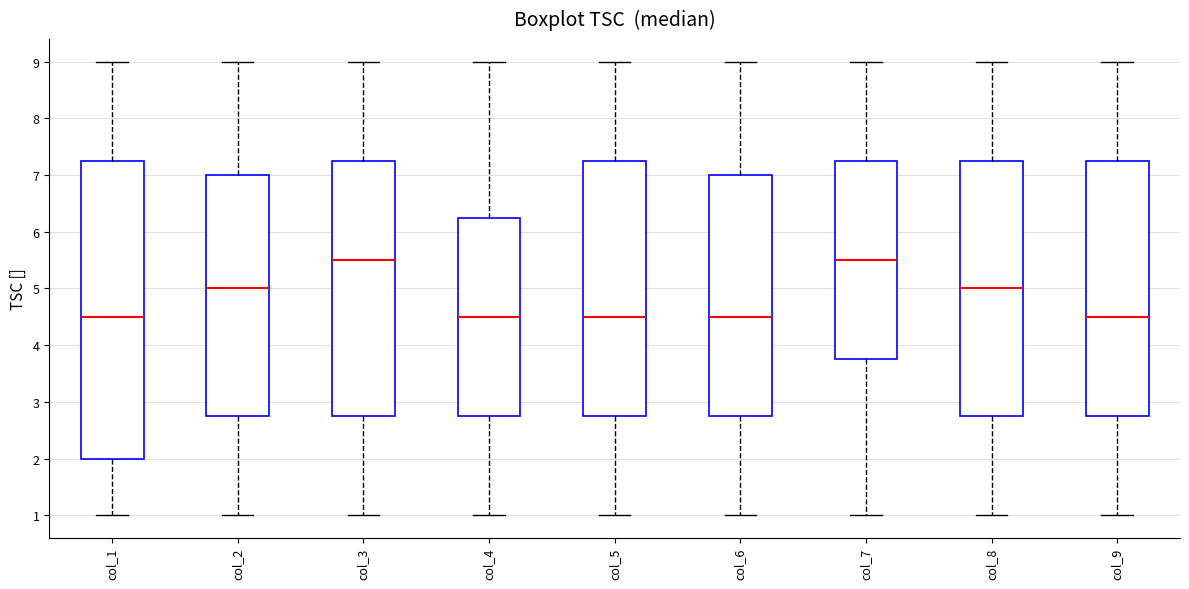

Reading left to right, read every box against the y-axis: the position of its median line, the range the box covers, and the ends of its whiskers. The values are not printed on the chart, so give them approximately, as read against the axis.

col_1: median 4.5, box 2.0 to 7.3, whiskers 1.0 to 9.0
col_2: median 5.0, box 2.8 to 7.0, whiskers 1.0 to 9.0
col_3: median 5.5, box 2.8 to 7.3, whiskers 1.0 to 9.0
col_4: median 4.5, box 2.8 to 6.3, whiskers 1.0 to 9.0
col_5: median 4.5, box 2.8 to 7.3, whiskers 1.0 to 9.0
col_6: median 4.5, box 2.8 to 7.0, whiskers 1.0 to 9.0
col_7: median 5.5, box 3.8 to 7.3, whiskers 1.0 to 9.0
col_8: median 5.0, box 2.8 to 7.3, whiskers 1.0 to 9.0
col_9: median 4.5, box 2.8 to 7.3, whiskers 1.0 to 9.0